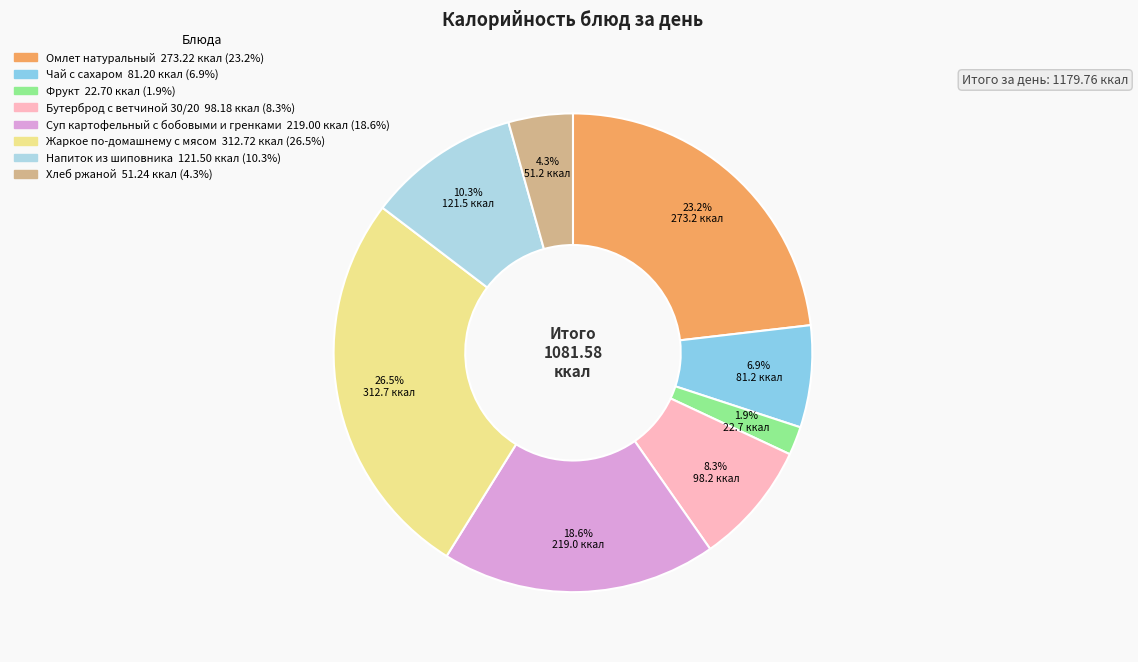

Count the number of slices in the pie.

8